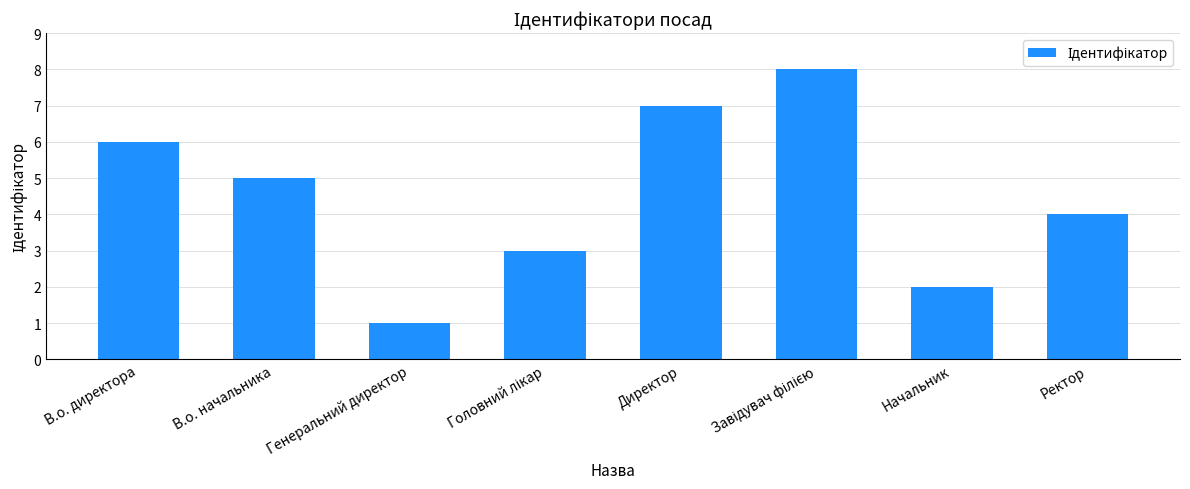

What is the sum of all values?

36